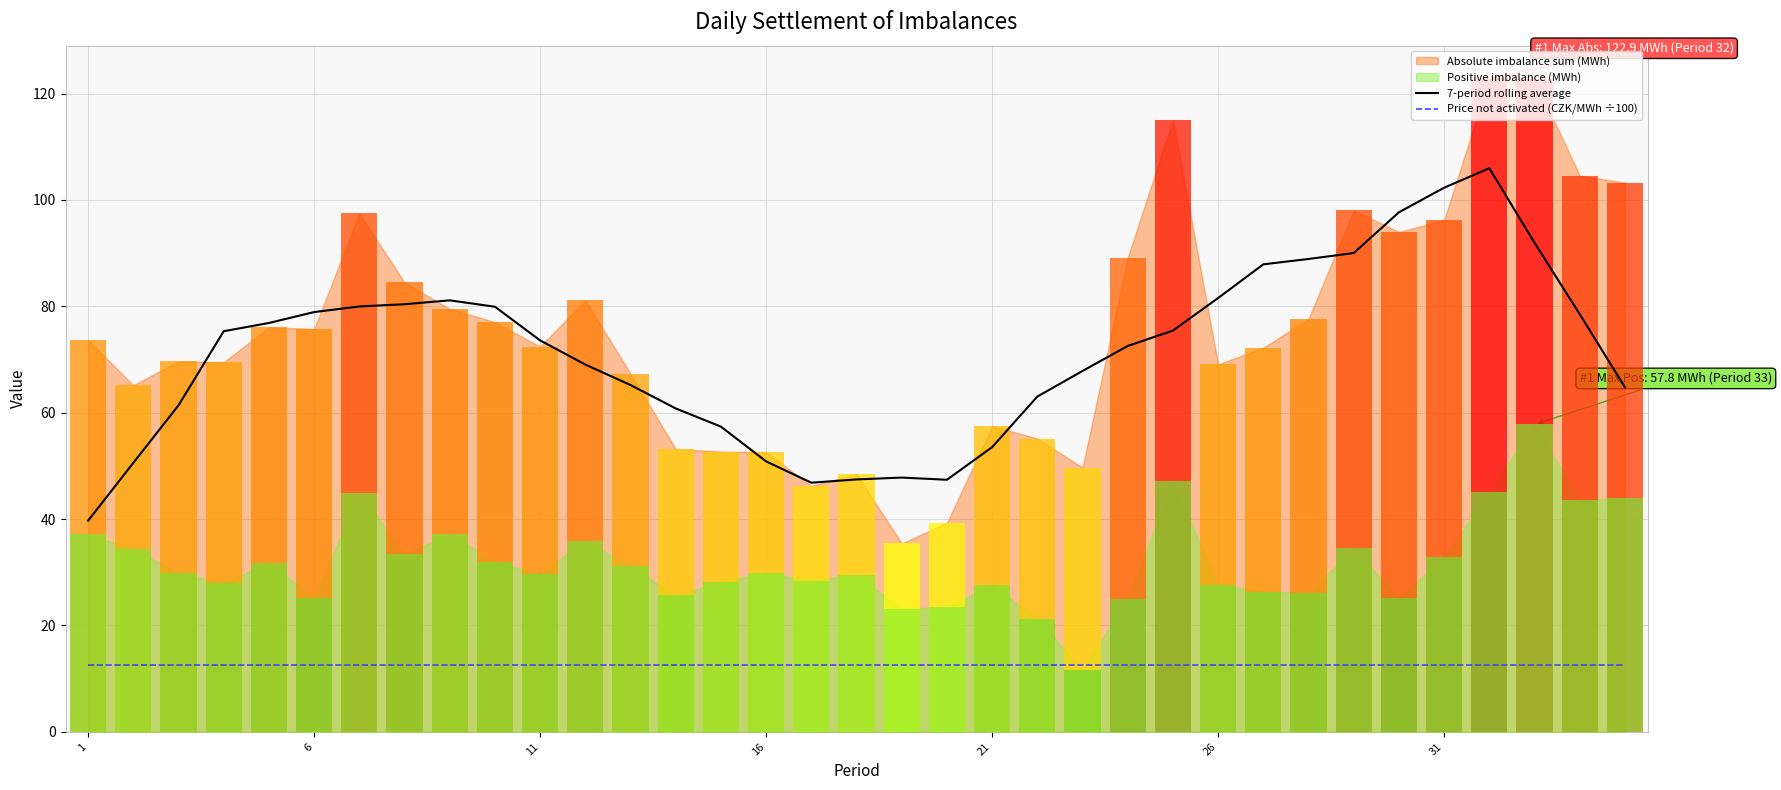

What is the average value of the 7-period rolling average series?

71.2